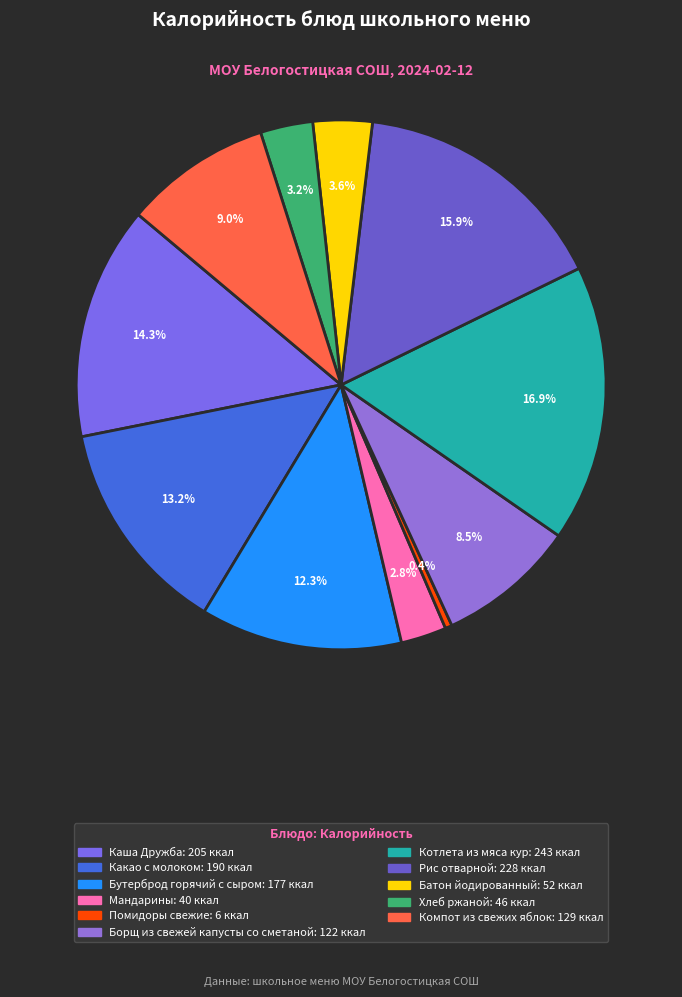

Count the number of slices in the pie.

11